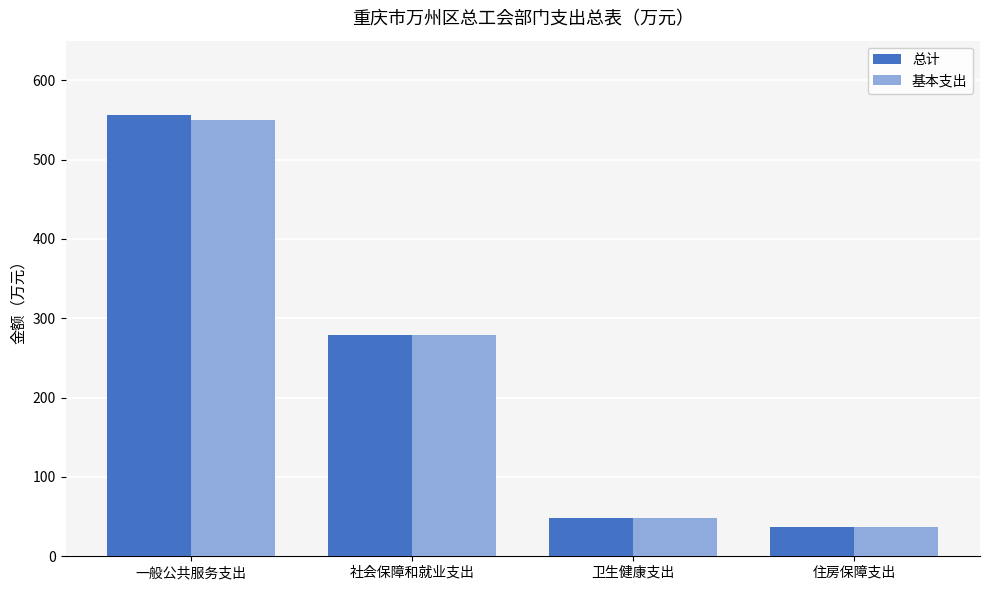

List the labels in order of 总计 value, smallest first.

住房保障支出, 卫生健康支出, 社会保障和就业支出, 一般公共服务支出